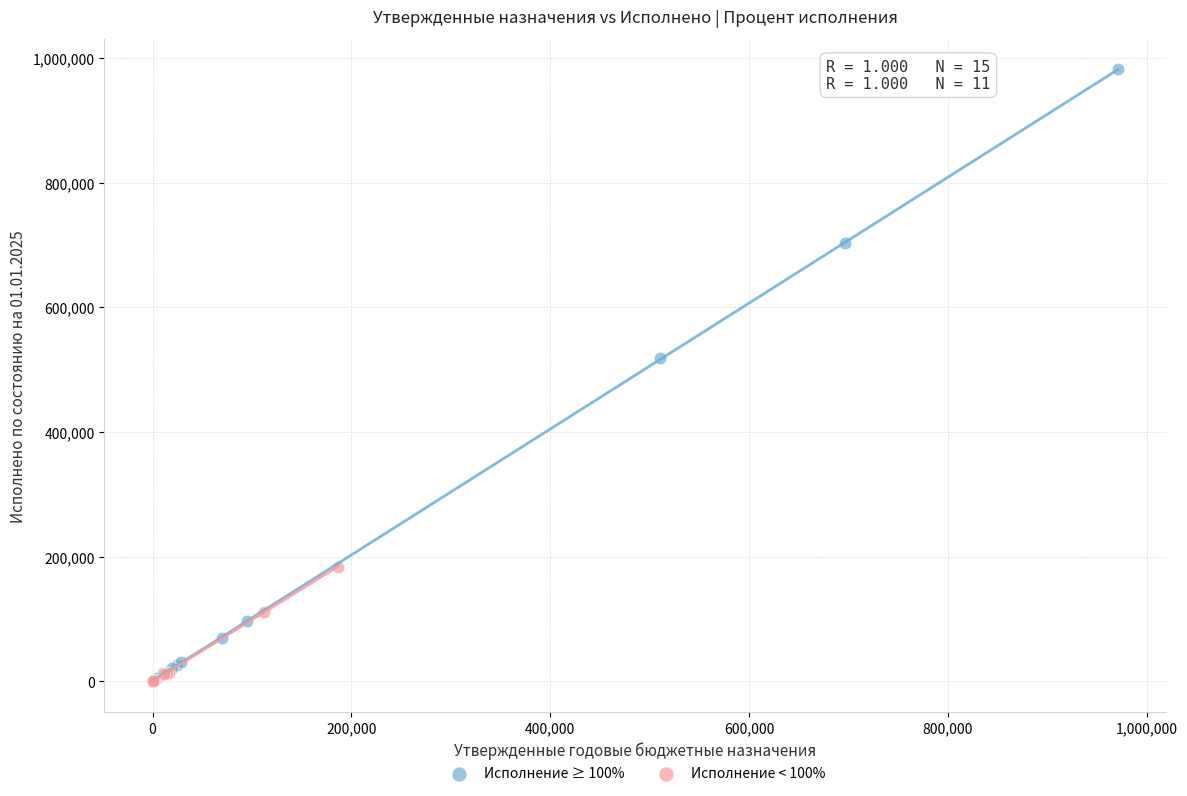

What are all the series names shown in the legend?

Исполнение ≥ 100%, Исполнение < 100%